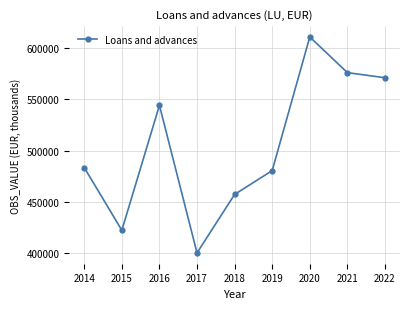

Reading left to right, transcribe all the data shown in this chart.

2014=483349	2015=421972	2016=544220	2017=399818	2018=457055	2019=480374	2020=611160	2021=576242	2022=571232